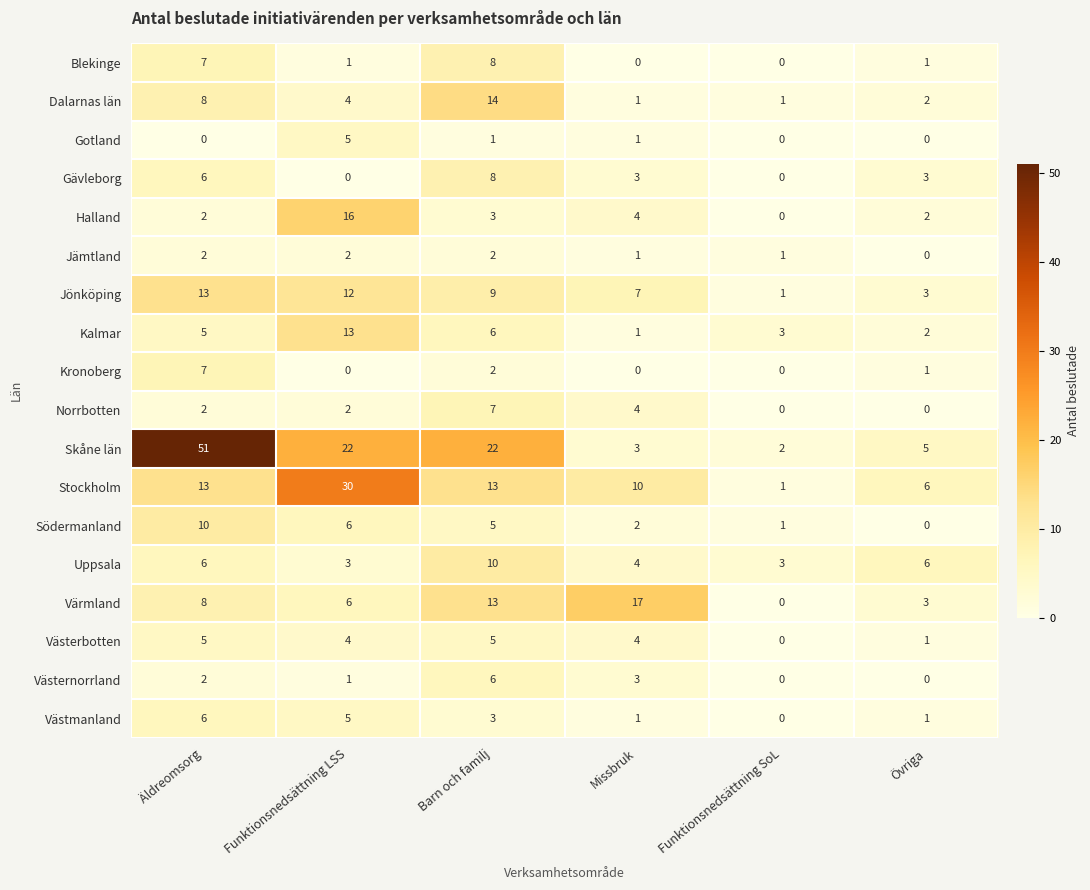

Is it true that Västernorrland equals 2 at Äldreomsorg?

True